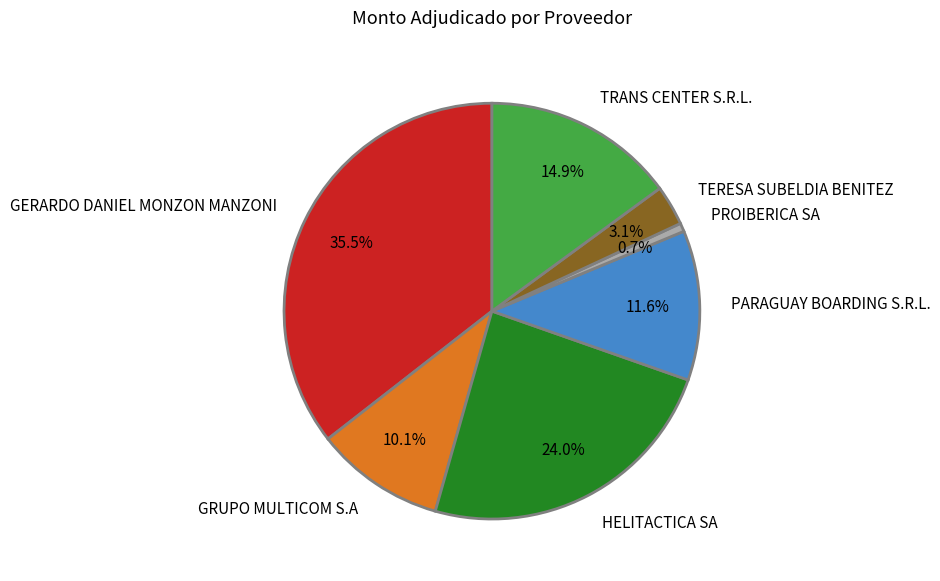

What percentage is NOT represented by GERARDO DANIEL MONZON MANZONI?

64.5%